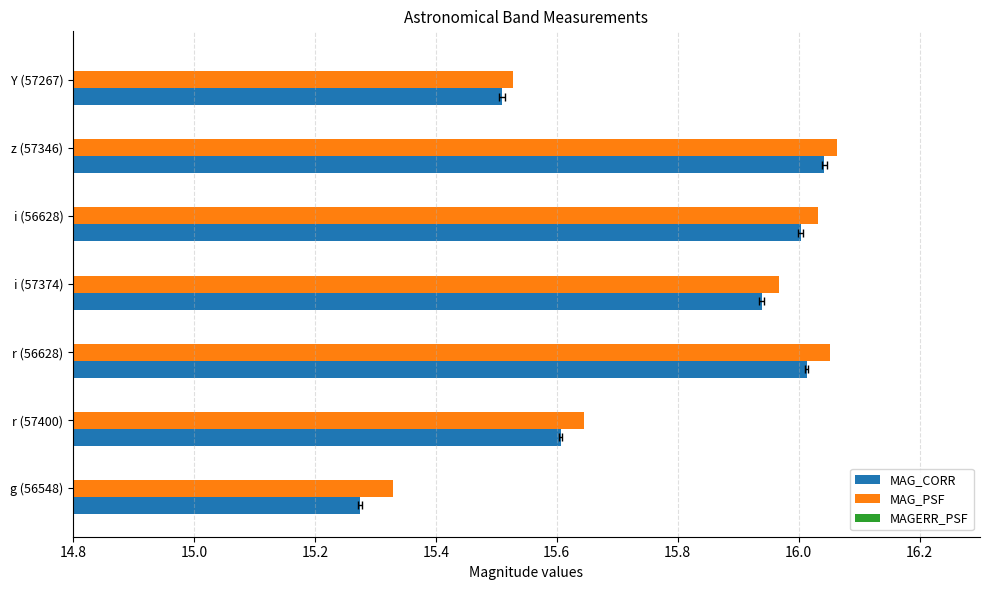

At i (57374), list the series in order from largest to smallest.

MAG_PSF, MAG_CORR, MAGERR_PSF